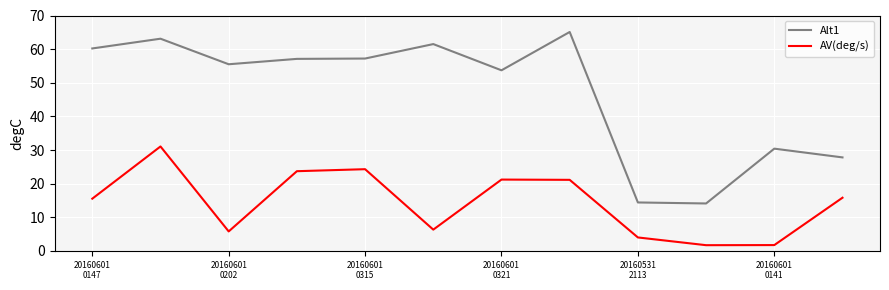

Which series has the largest total across all categories?

Alt1